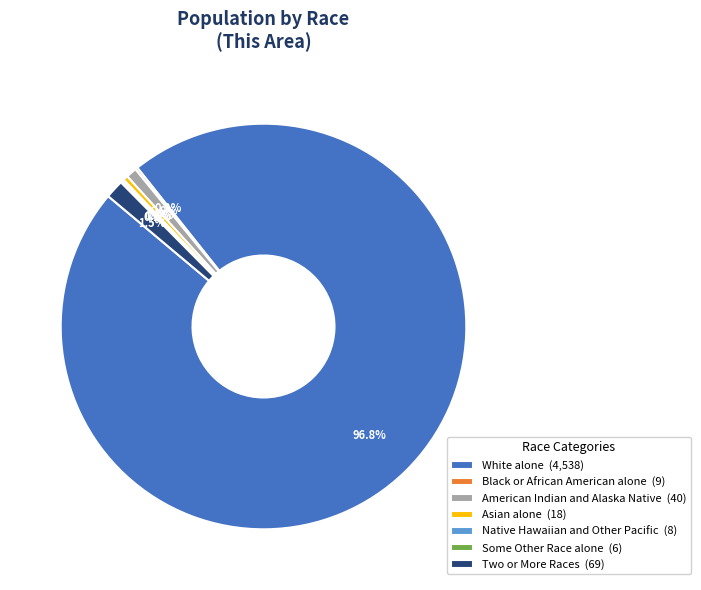

Is the sum of White alone (4,538) and Asian alone (18) greater than half?

Yes